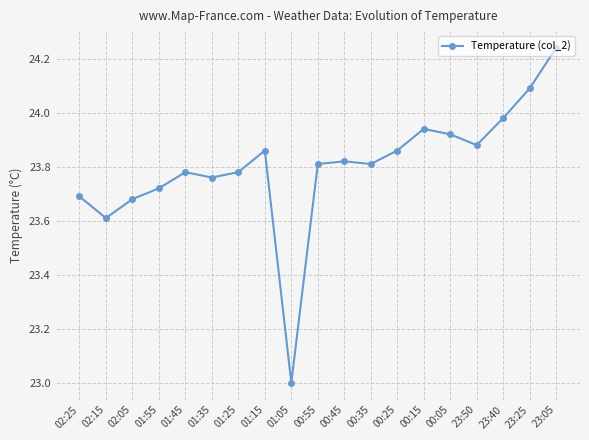

Is it true that the value at 00:45 is 33.9?

False